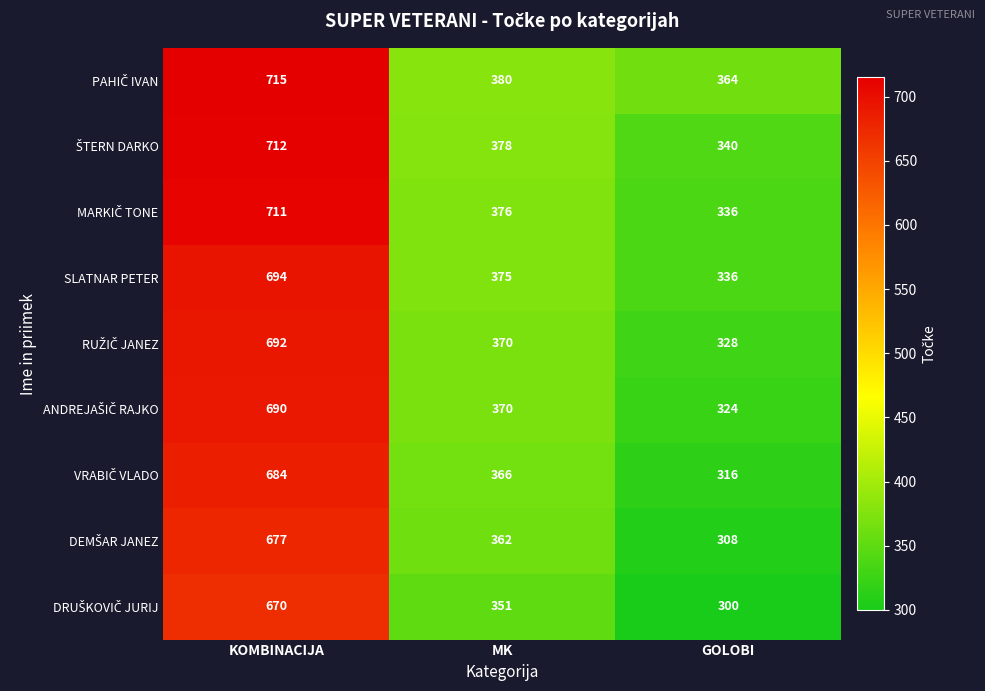

At which category is the sum across all series the highest?

KOMBINACIJA